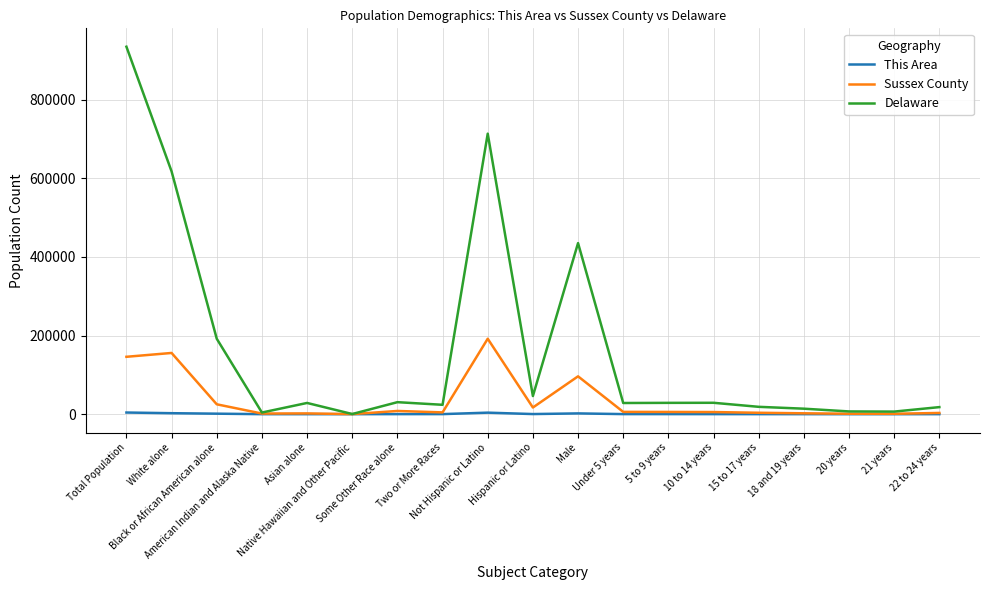

Which series has the largest range (max minus min)?

Delaware